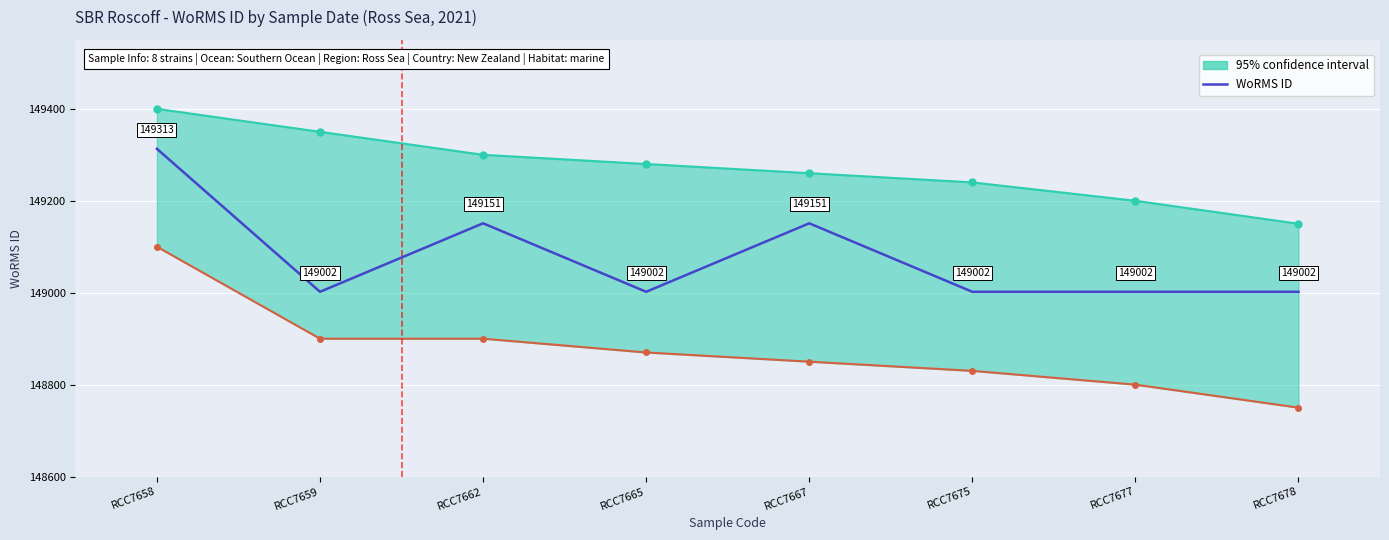

Rank the categories by value from highest to lowest.

RCC7658, RCC7662, RCC7667, RCC7659, RCC7665, RCC7675, RCC7677, RCC7678